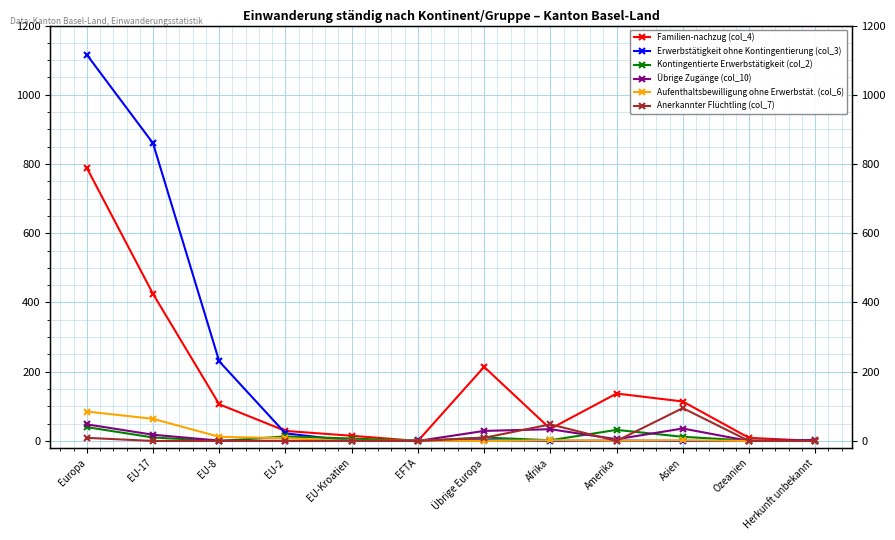

What is the difference between the Kontingentierte Erwerbstätigkeit (col_2) values at Übrige Europa and EFTA?

10